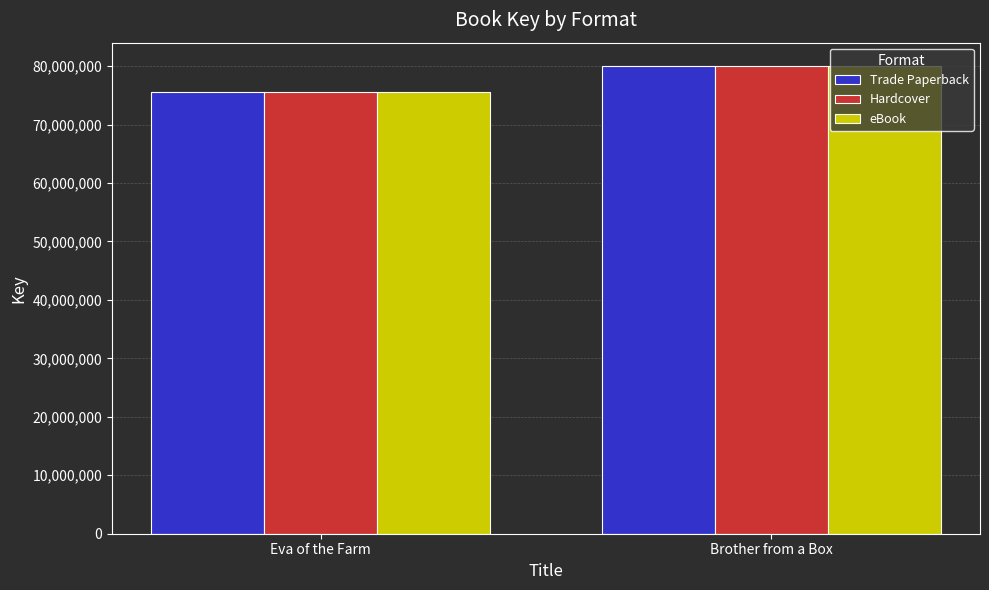

How many distinct data groups are displayed?

3